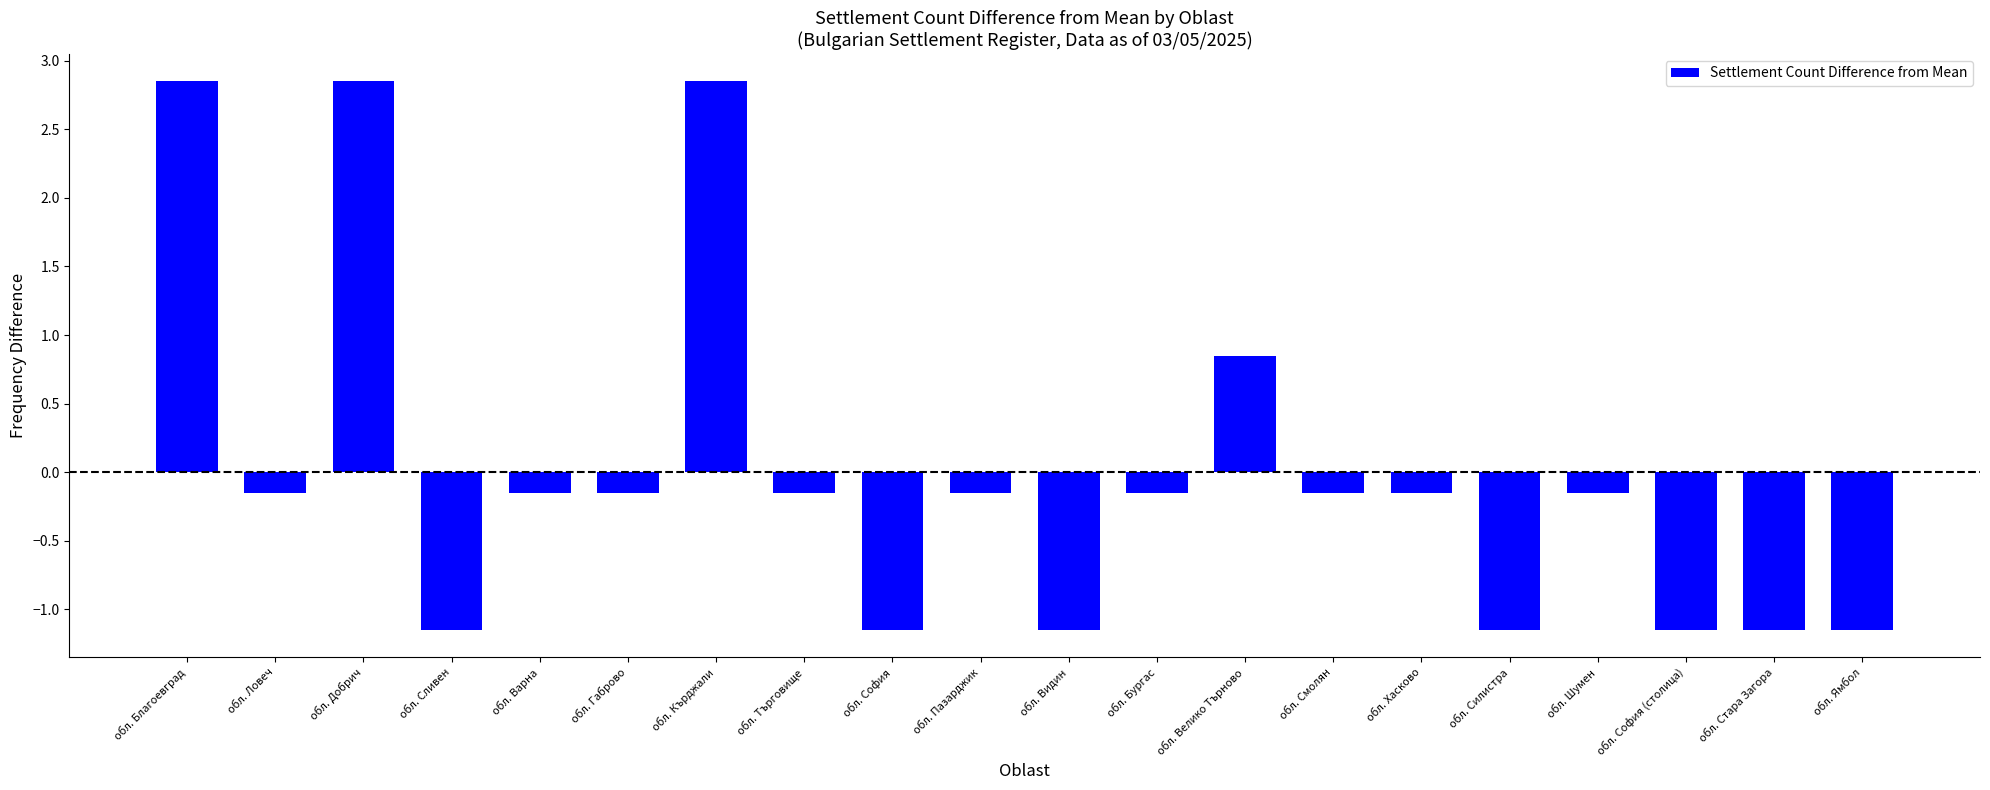

The chart shows a value of -0.6 at обл. Видин. True or false?

False